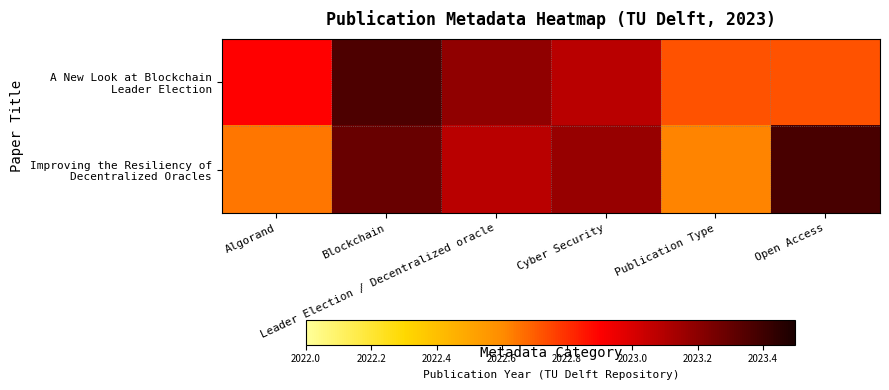

Which series changed the most between Blockchain and Cyber Security?

A New Look at Blockchain Leader Election